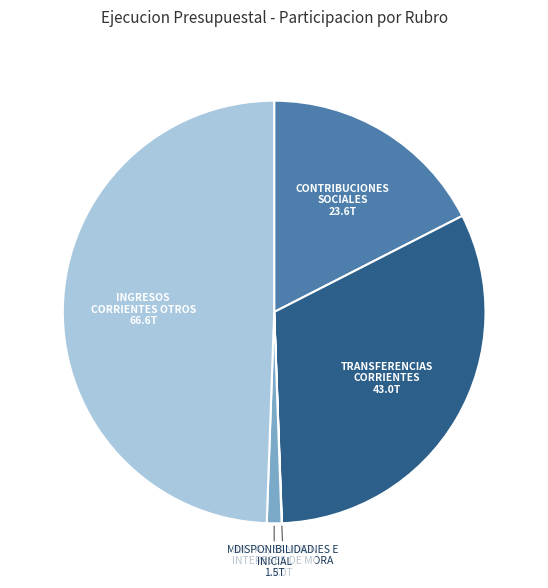

Which slice is the largest?

INGRESOS CORRIENTES OTROS